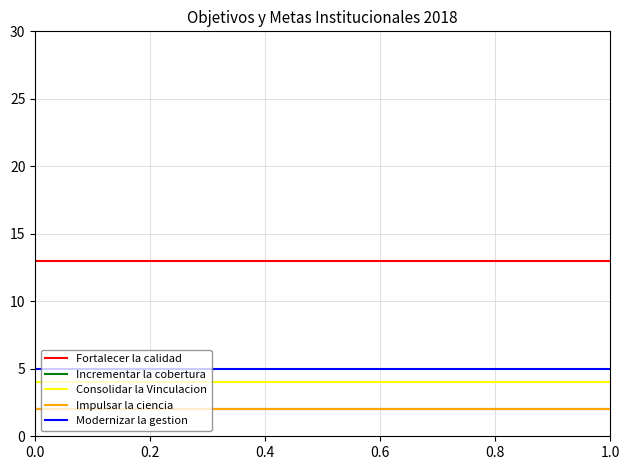

Rank the series by their maximum value, from highest to lowest.

Fortalecer la calidad, Modernizar la gestion, Consolidar la Vinculacion, Incrementar la cobertura, Impulsar la ciencia